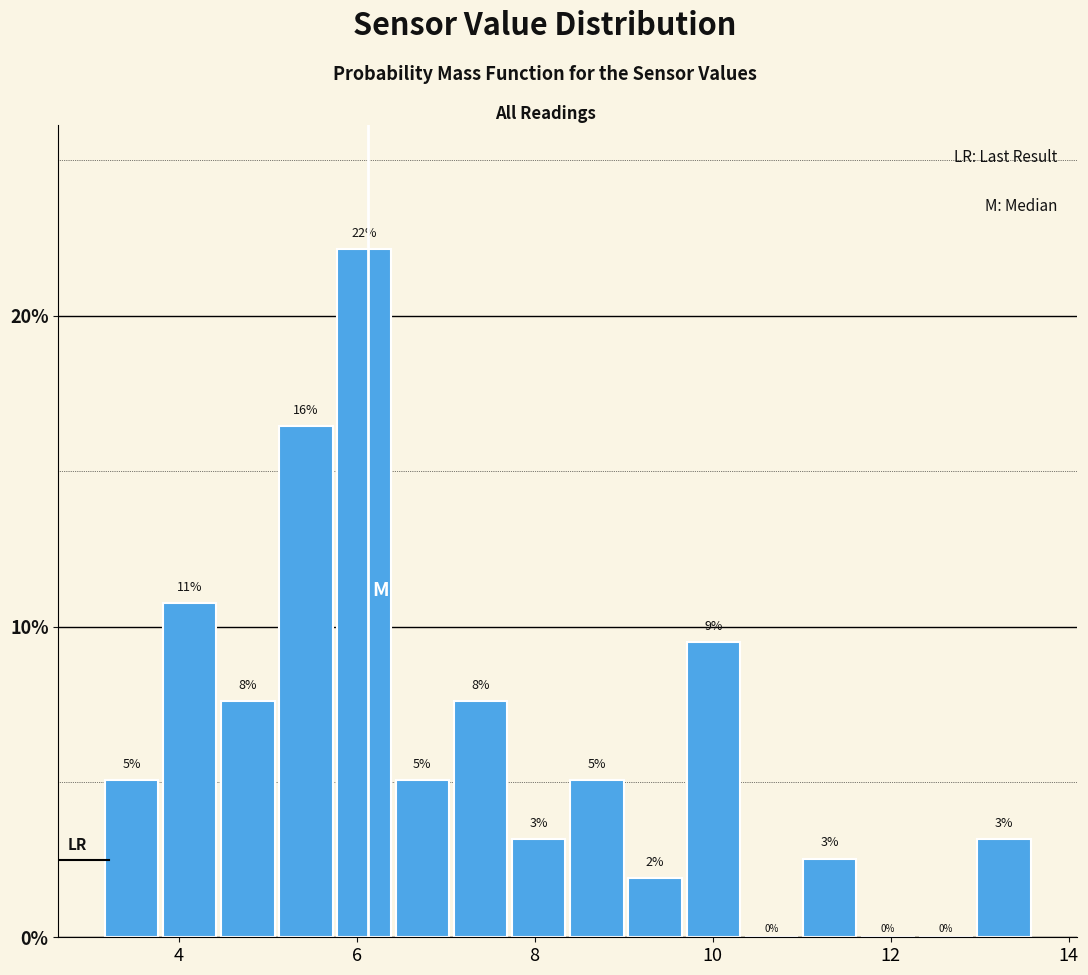

Around what value on the x-axis is the tallest bar? Give the approximate position of its centre, as read against the axis.

6.0